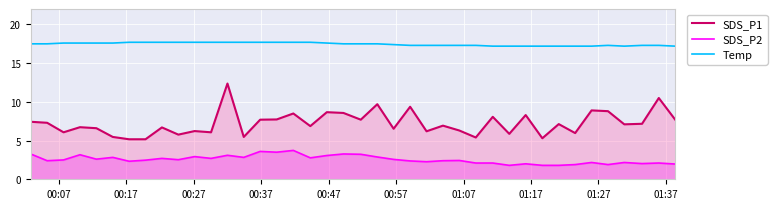

What is the average value of the Temp series?

17.5